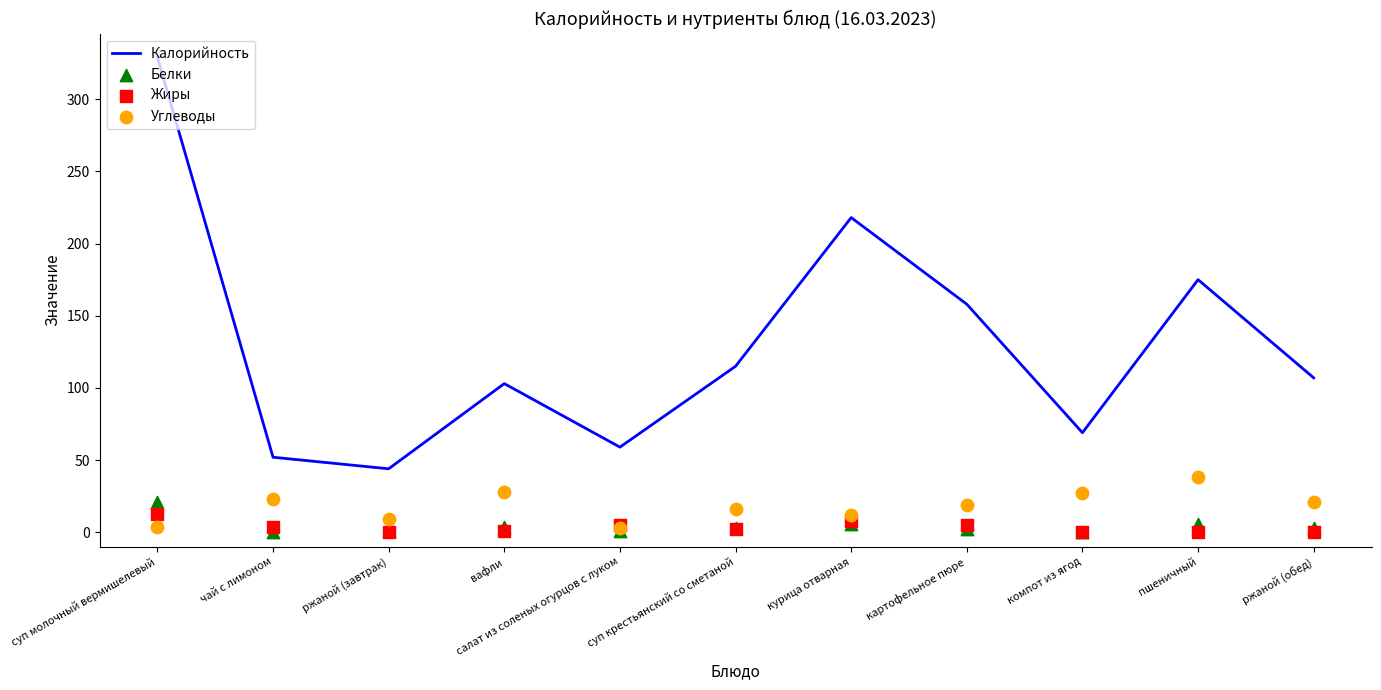

Which series has the largest total across all categories?

Калорийность